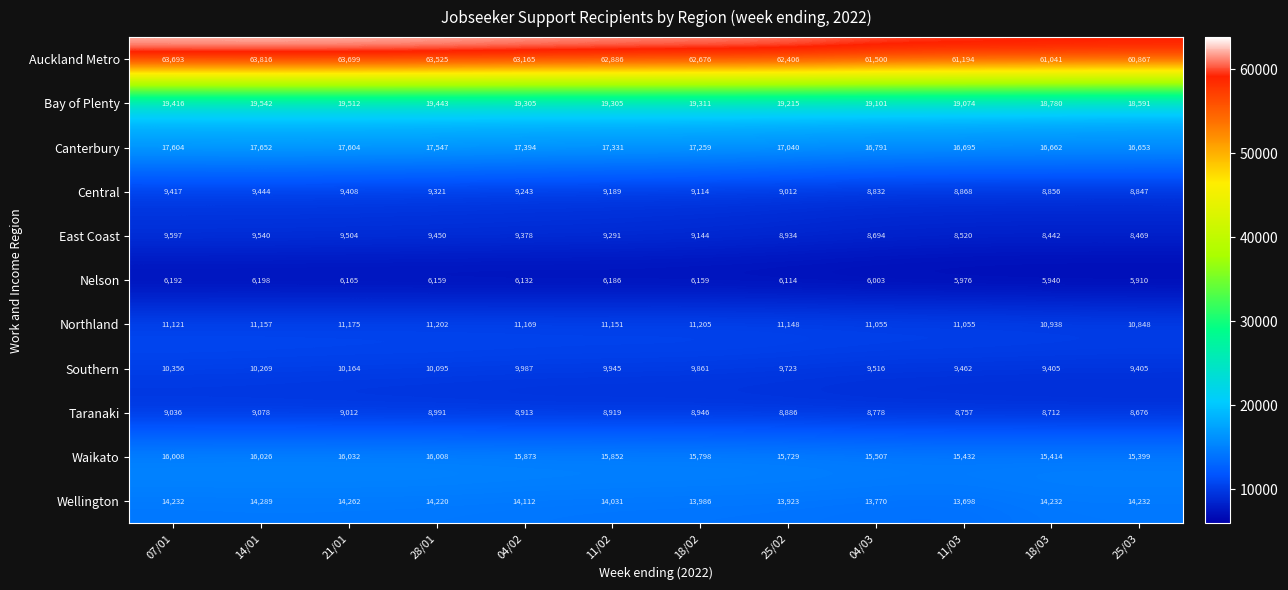

Is it true that Bay of Plenty equals 18780 at 18/03?

True